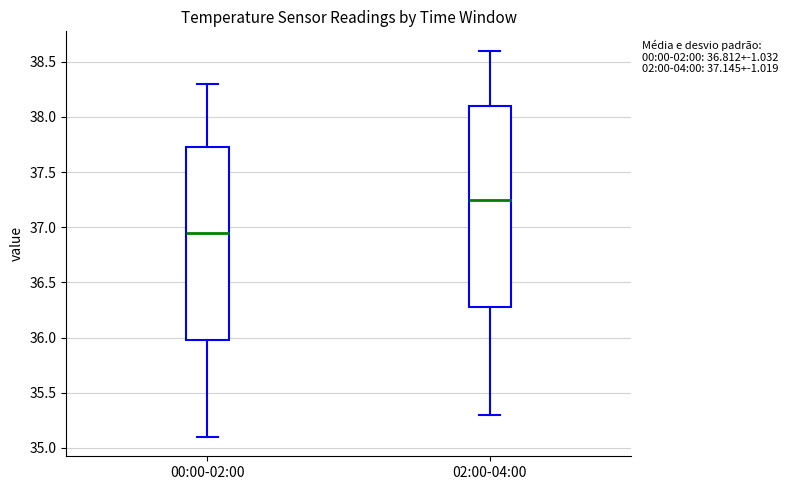

Reading left to right, read every box against the y-axis: the position of its median line, the range the box covers, and the ends of its whiskers. The values are not printed on the chart, so give them approximately, as read against the axis.

00:00-02:00: median 36.95, box 36.00 to 37.75, whiskers 35.10 to 38.30
02:00-04:00: median 37.25, box 36.30 to 38.10, whiskers 35.30 to 38.60